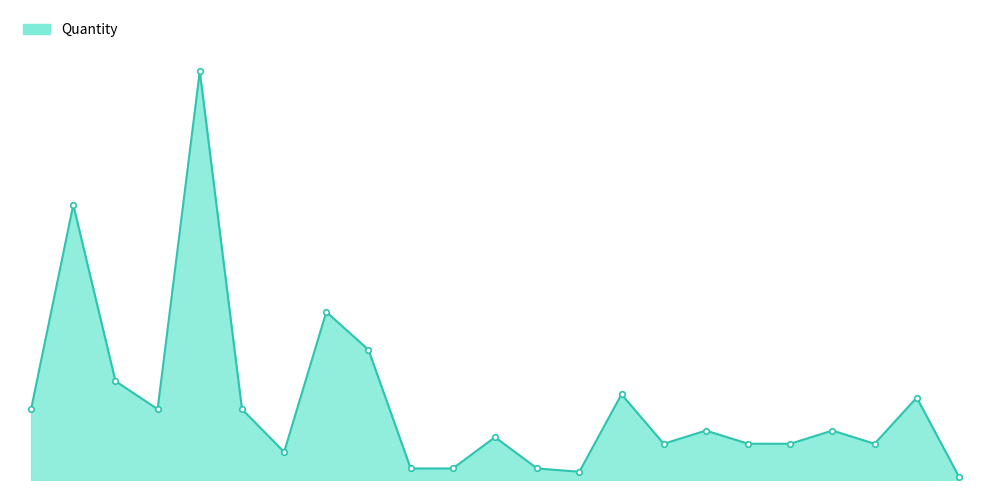

Does the chart display data point markers on the line(s)?

No